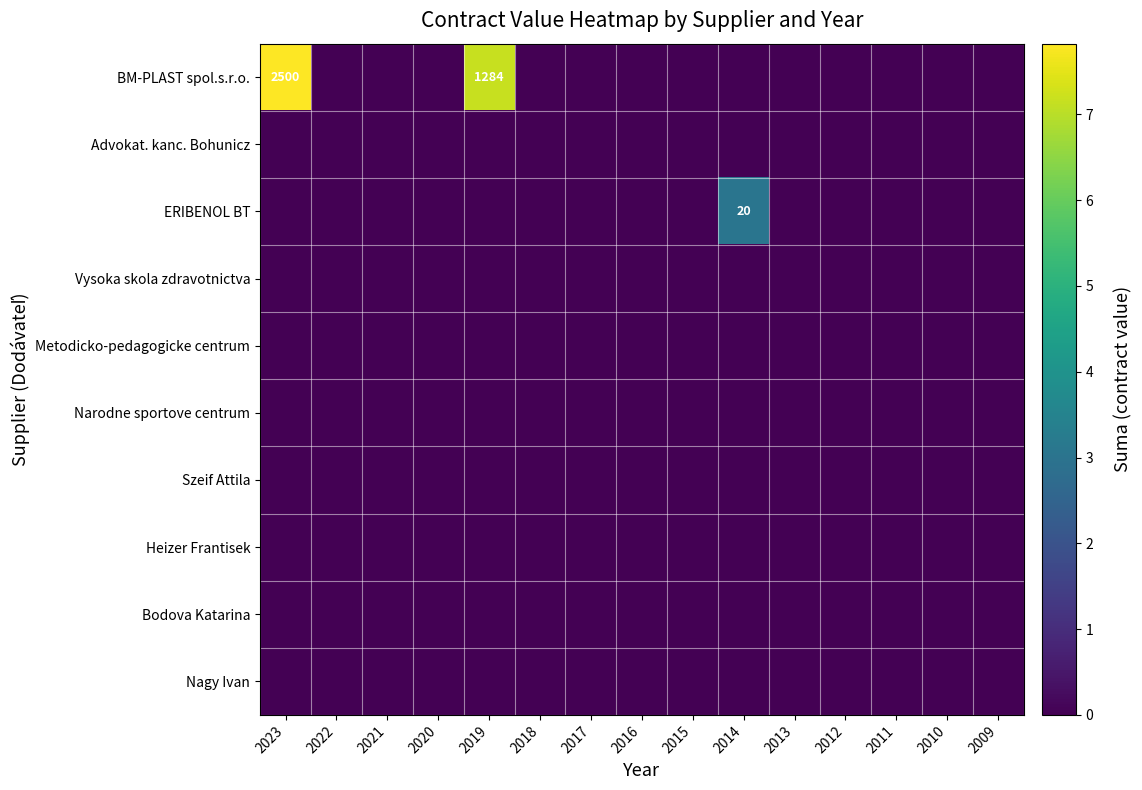

Which series has the widest spread of values?

BM-PLAST spol.s.r.o.